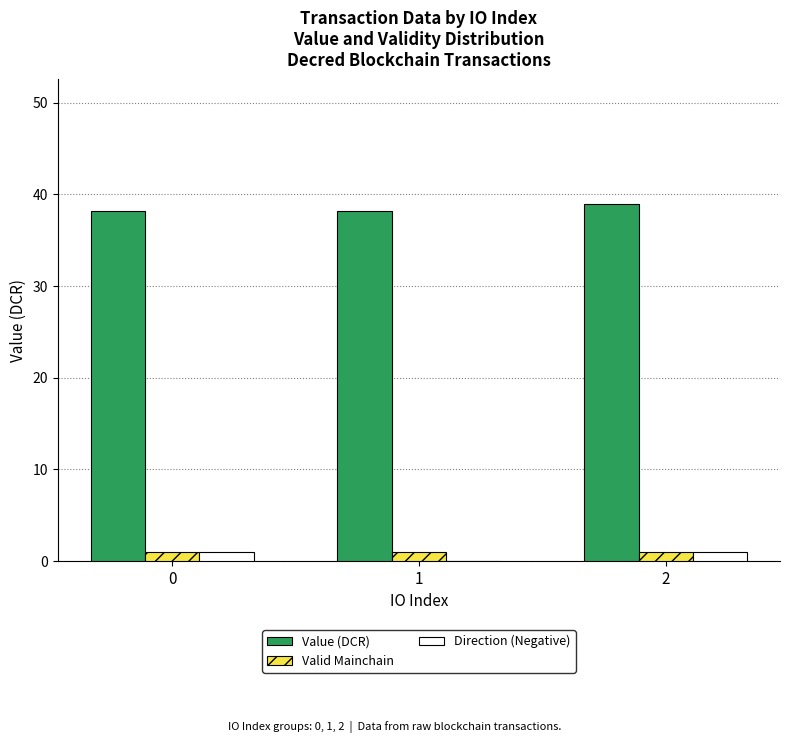

The value of Value (DCR) at 2 is 11.4. True or false?

False